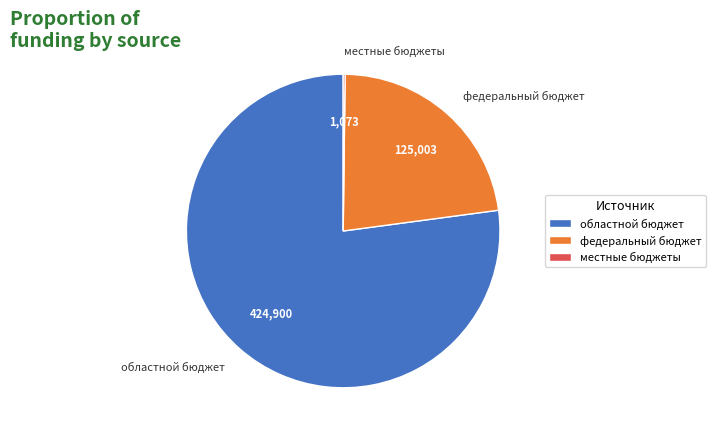

Between федеральный бюджет and областной бюджет, which is larger?

областной бюджет